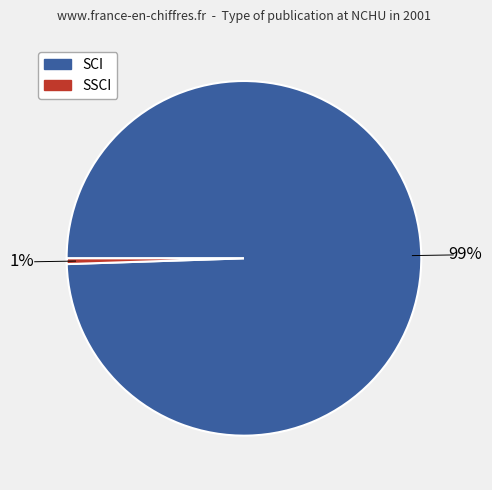

To the nearest percent, what is the average slice percentage?

50%